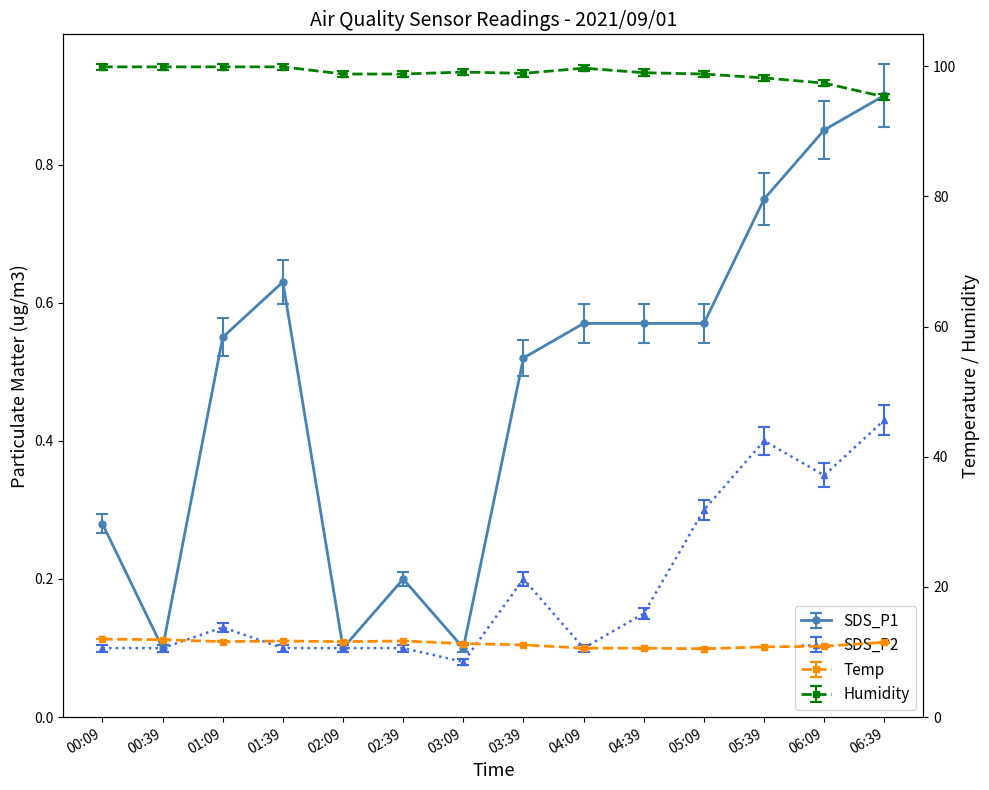

How many data points in Temp are less than 11?

5